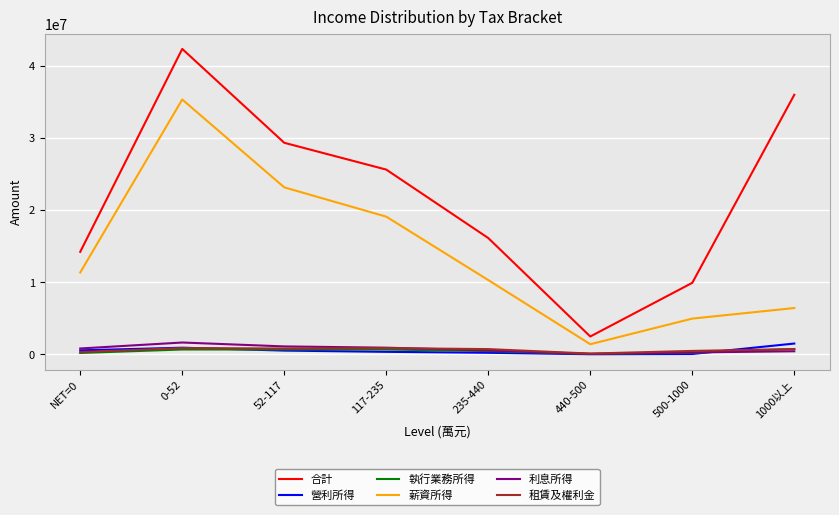

The value of 營利所得 at 1000以上 is 1511237. True or false?

True